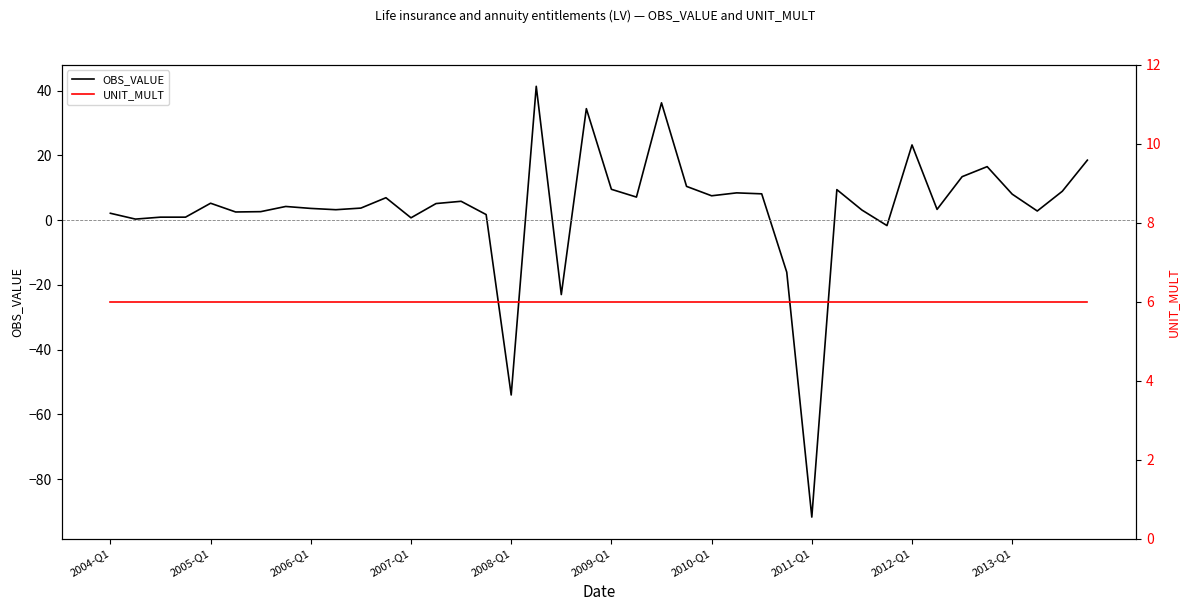

Which category has the lowest value in the OBS_VALUE series?

2011-Q1